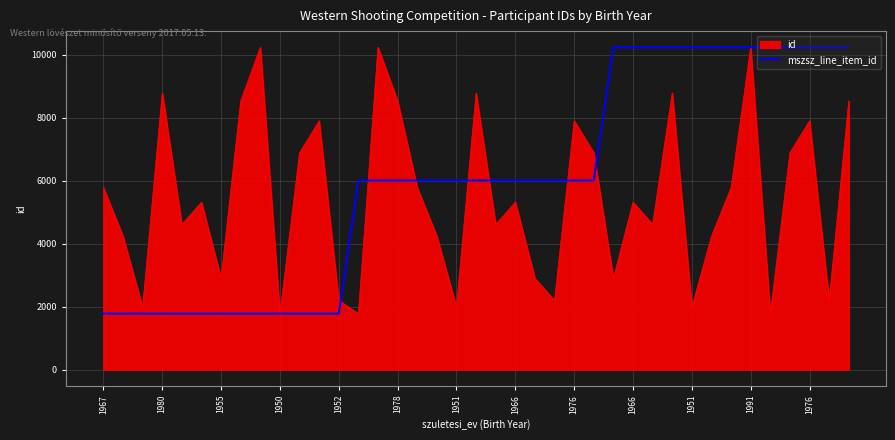

List the series in order of their overall mean, lowest first.

id, mszsz_line_item_id